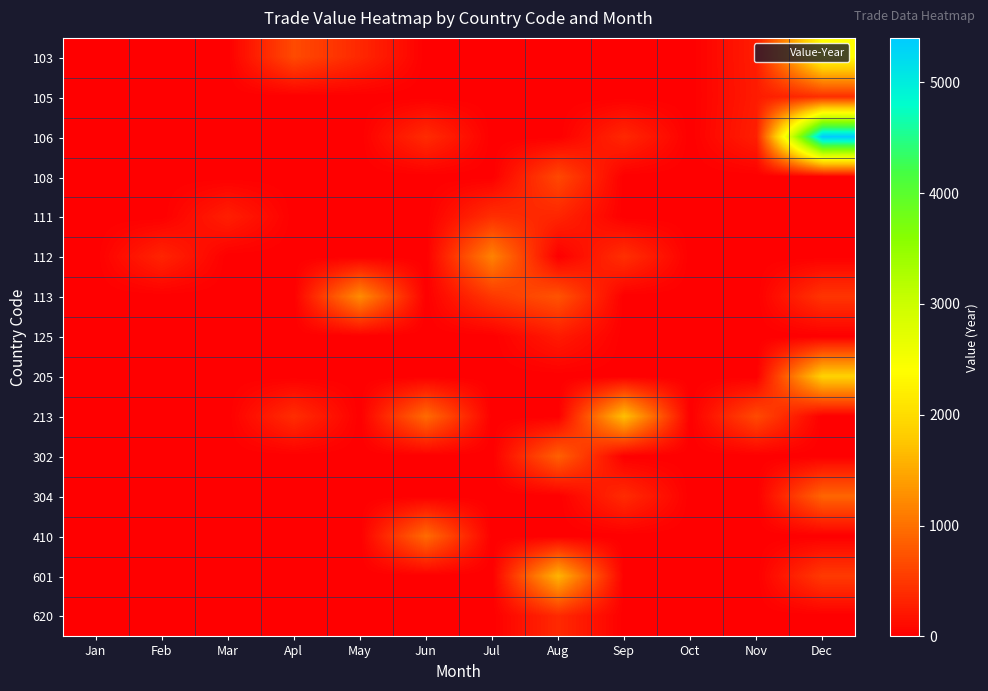

Reading left to right, transcribe all the data shown in this chart.

103: Jan=0	Feb=0	Mar=0	Apl=664	May=357	Jun=0	Jul=0	Aug=0	Sep=0	Oct=0	Nov=260	Dec=2402
105: Jan=0	Feb=0	Mar=0	Apl=0	May=0	Jun=0	Jul=0	Aug=0	Sep=0	Oct=0	Nov=250	Dec=418
106: Jan=0	Feb=0	Mar=0	Apl=0	May=0	Jun=392	Jul=0	Aug=0	Sep=356	Oct=0	Nov=285	Dec=5401
108: Jan=0	Feb=0	Mar=0	Apl=0	May=0	Jun=0	Jul=0	Aug=645	Sep=0	Oct=0	Nov=0	Dec=0
111: Jan=0	Feb=0	Mar=278	Apl=0	May=0	Jun=0	Jul=420	Aug=334	Sep=0	Oct=0	Nov=0	Dec=0
112: Jan=0	Feb=329	Mar=0	Apl=0	May=0	Jun=0	Jul=1158	Aug=0	Sep=428	Oct=0	Nov=0	Dec=0
113: Jan=0	Feb=0	Mar=0	Apl=0	May=1244	Jun=0	Jul=499	Aug=743	Sep=0	Oct=0	Nov=0	Dec=473
125: Jan=0	Feb=0	Mar=0	Apl=0	May=0	Jun=0	Jul=0	Aug=241	Sep=0	Oct=0	Nov=0	Dec=0
205: Jan=0	Feb=0	Mar=0	Apl=0	May=0	Jun=0	Jul=0	Aug=0	Sep=0	Oct=0	Nov=0	Dec=1881
213: Jan=0	Feb=0	Mar=0	Apl=407	May=0	Jun=952	Jul=0	Aug=0	Sep=1706	Oct=0	Nov=660	Dec=0
302: Jan=0	Feb=0	Mar=0	Apl=0	May=0	Jun=0	Jul=0	Aug=857	Sep=0	Oct=0	Nov=0	Dec=0
304: Jan=0	Feb=0	Mar=0	Apl=0	May=0	Jun=0	Jul=0	Aug=0	Sep=389	Oct=0	Nov=0	Dec=901
410: Jan=0	Feb=0	Mar=0	Apl=0	May=0	Jun=952	Jul=0	Aug=0	Sep=0	Oct=0	Nov=0	Dec=0
601: Jan=0	Feb=0	Mar=0	Apl=0	May=0	Jun=0	Jul=0	Aug=1601	Sep=0	Oct=0	Nov=0	Dec=523
620: Jan=0	Feb=0	Mar=0	Apl=0	May=0	Jun=0	Jul=0	Aug=372	Sep=0	Oct=0	Nov=0	Dec=0